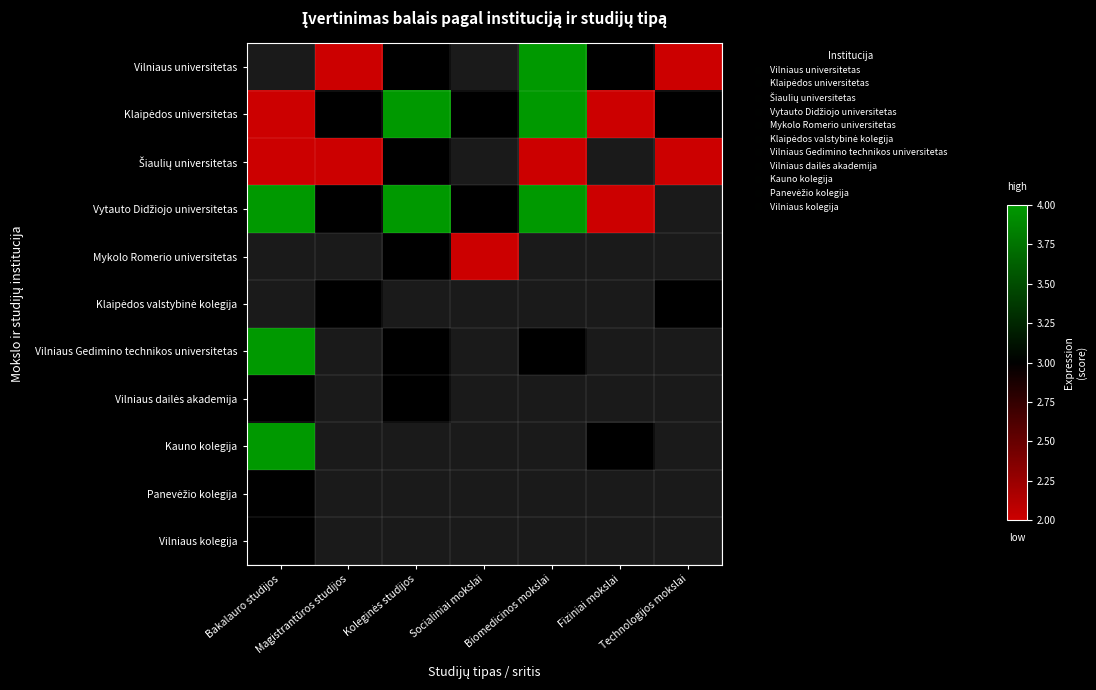

Which category has the highest value across all series?

Biomedicinos mokslai